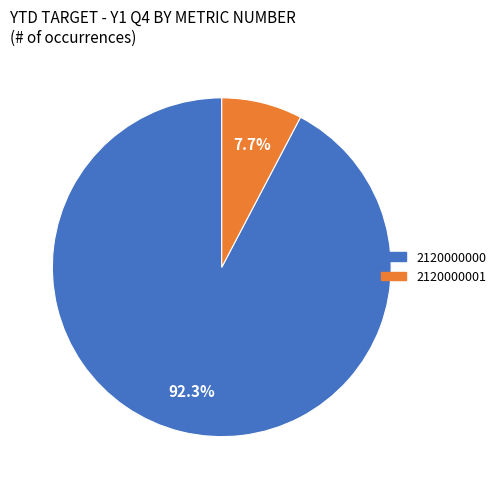

Rank the categories by value from highest to lowest.

2120000000, 2120000001